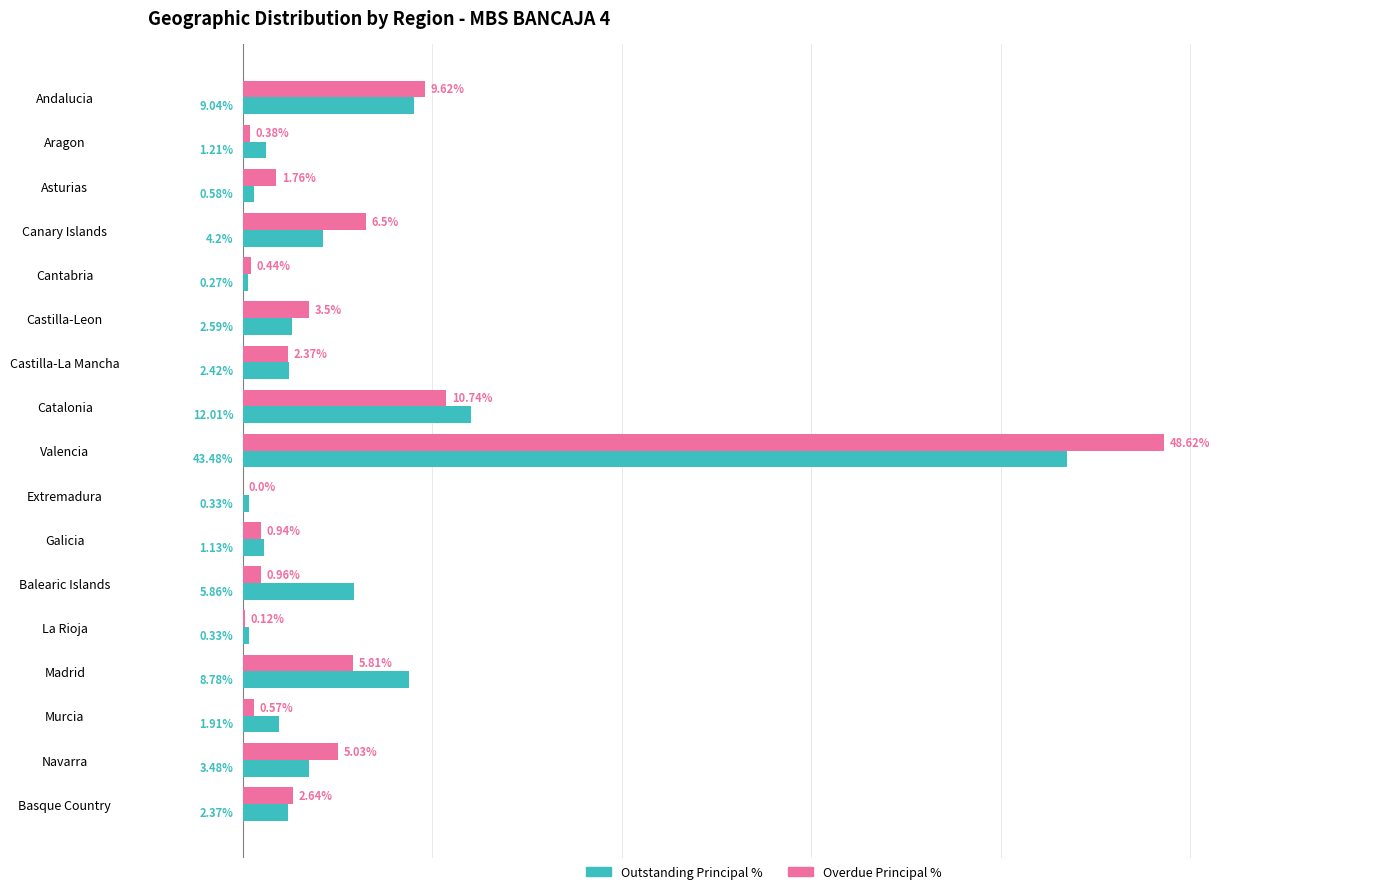

Which series changed the most between Extremadura and Murcia?

Outstanding Principal %